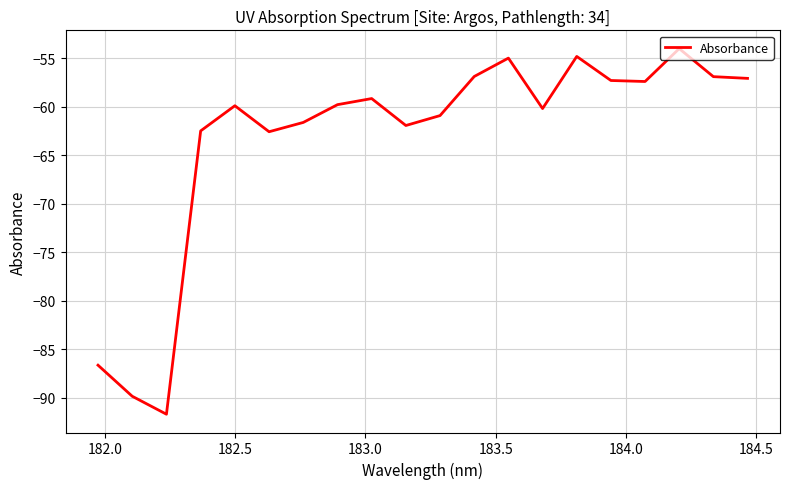

What is the smallest value displayed?

-91.7